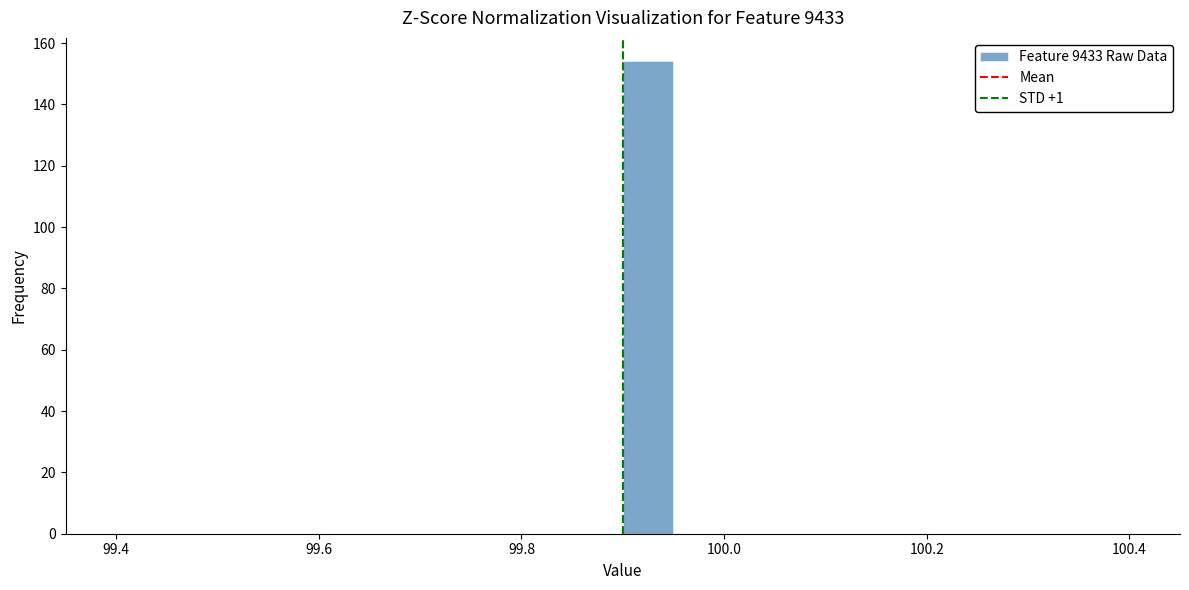

Read against the x-axis, roughly where is the centre of the tallest bar?

99.92